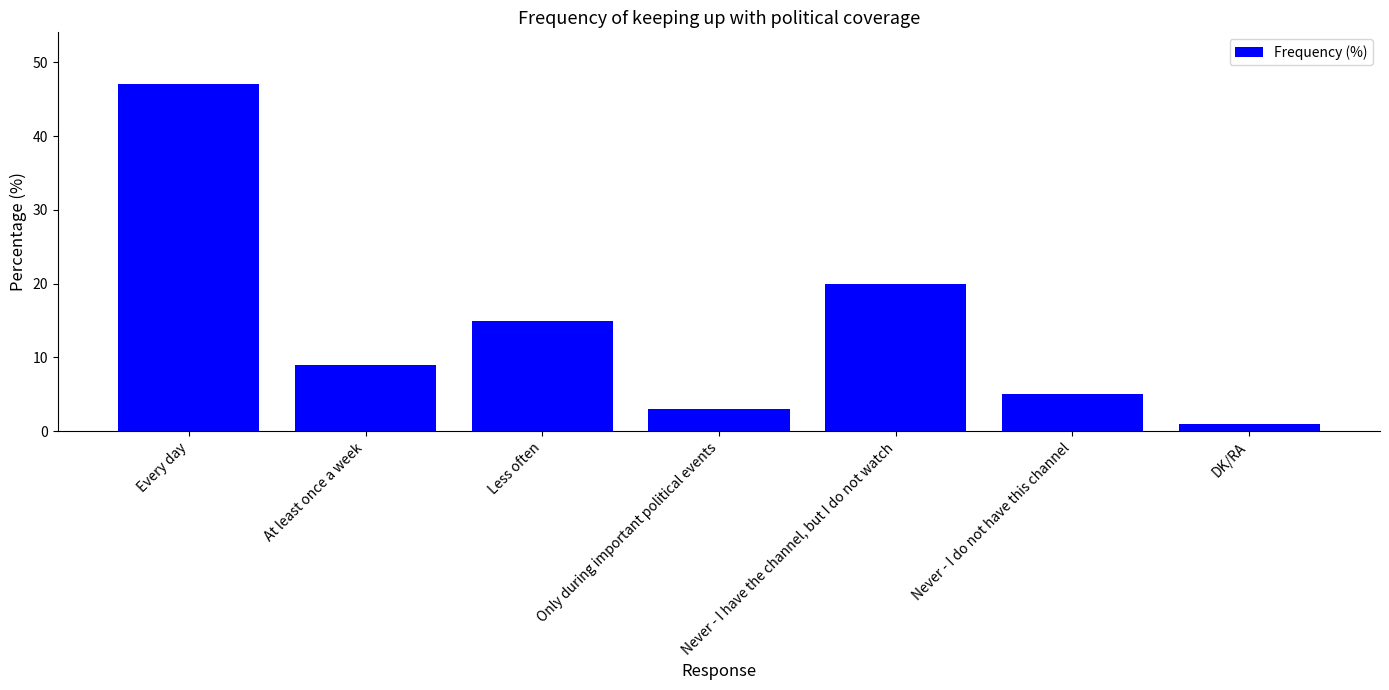

Which category has the lowest value across all series?

DK/RA